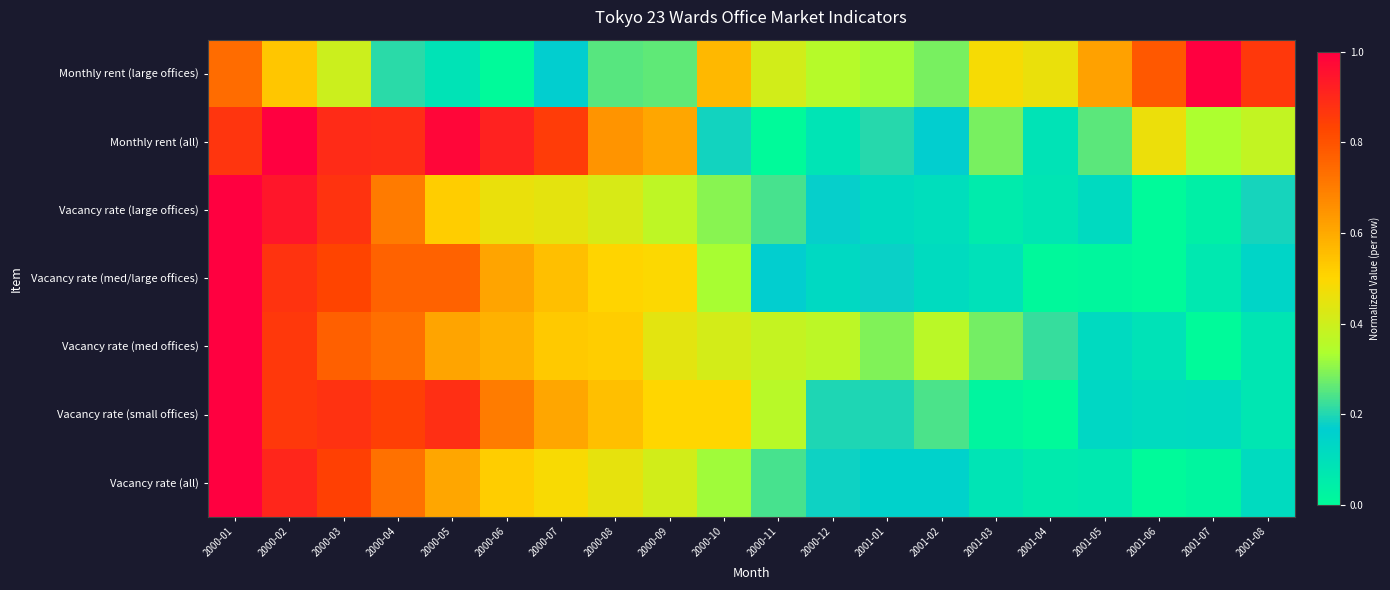

How many distinct data groups are displayed?

7